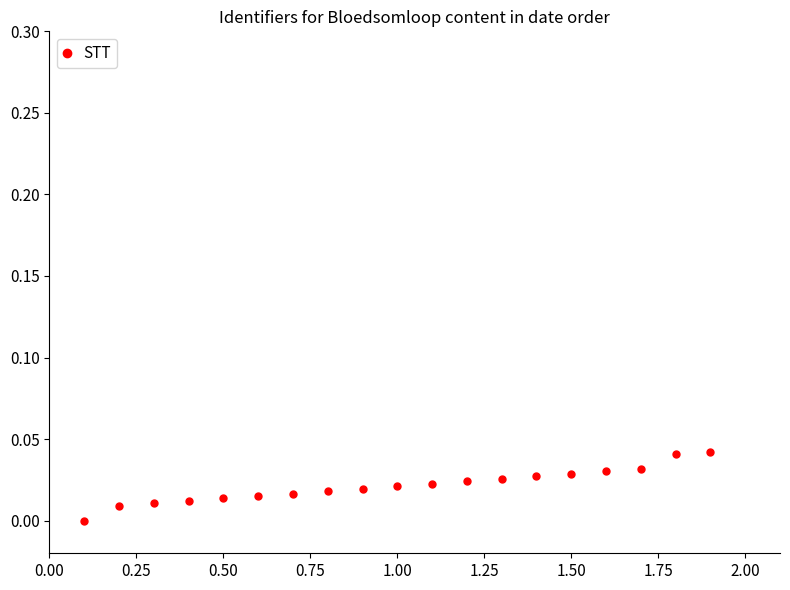

Between 2.00 and 0.25, which is larger?

2.00